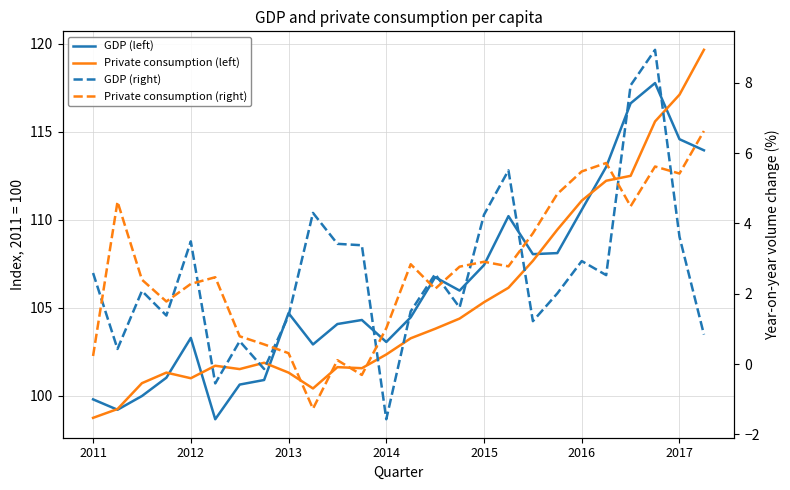

What is the value of the GDP (left) point at the 14th from the left?

104.5